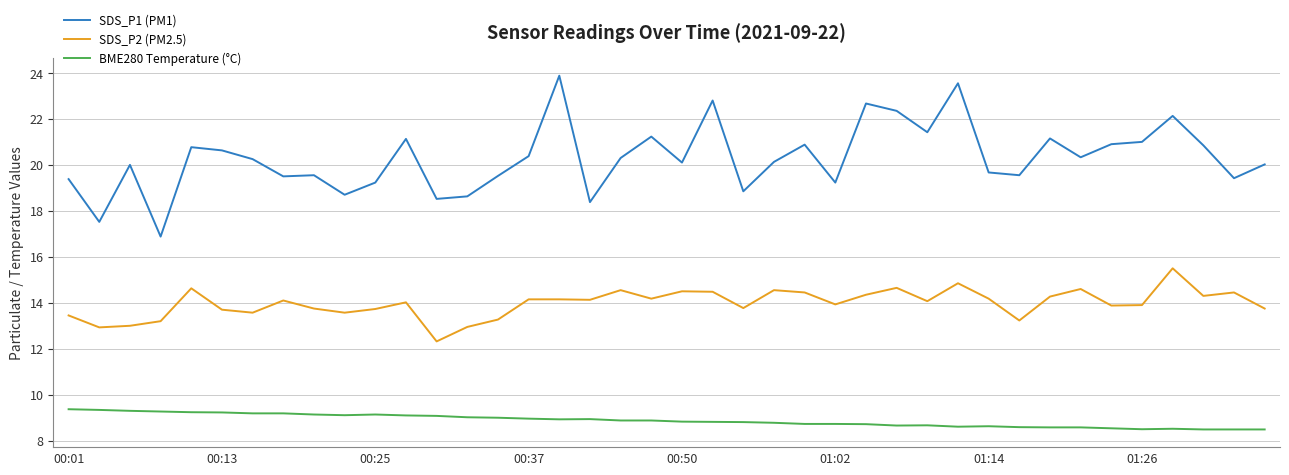

What is the smallest value displayed?

8.5